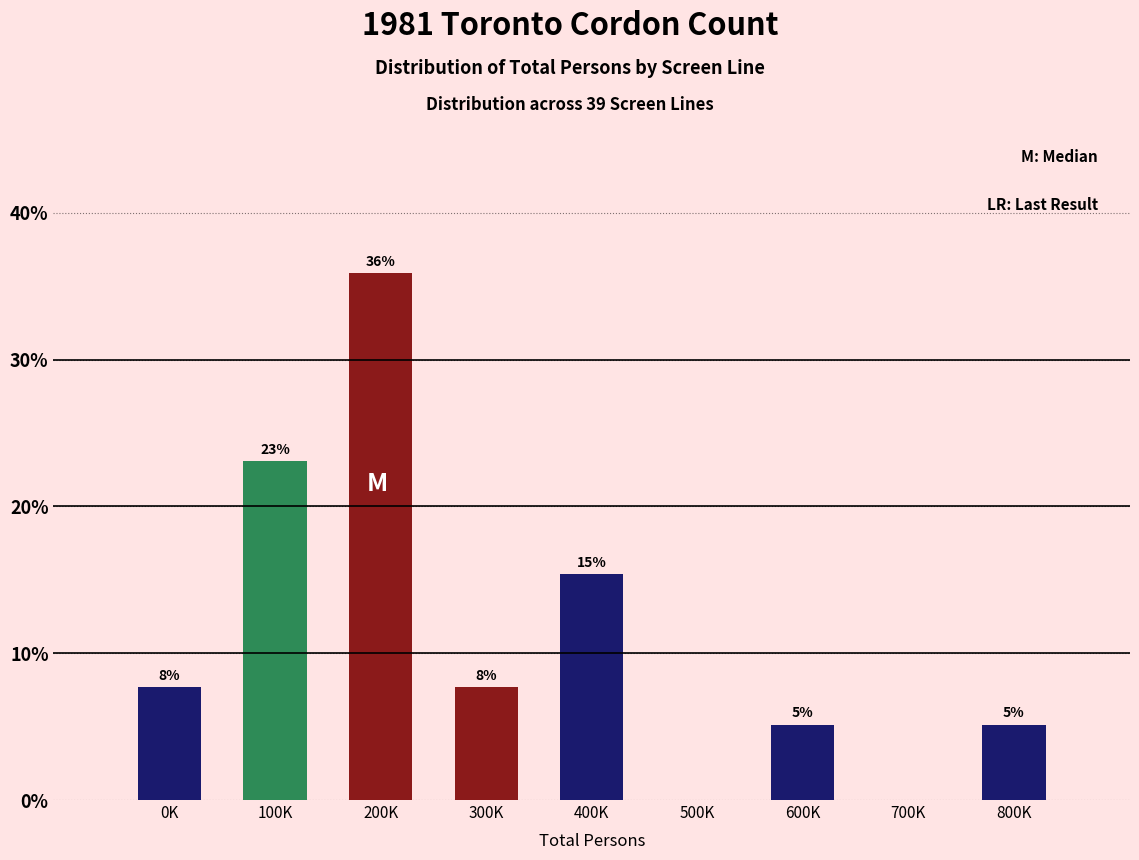

Are the bars horizontal?

No